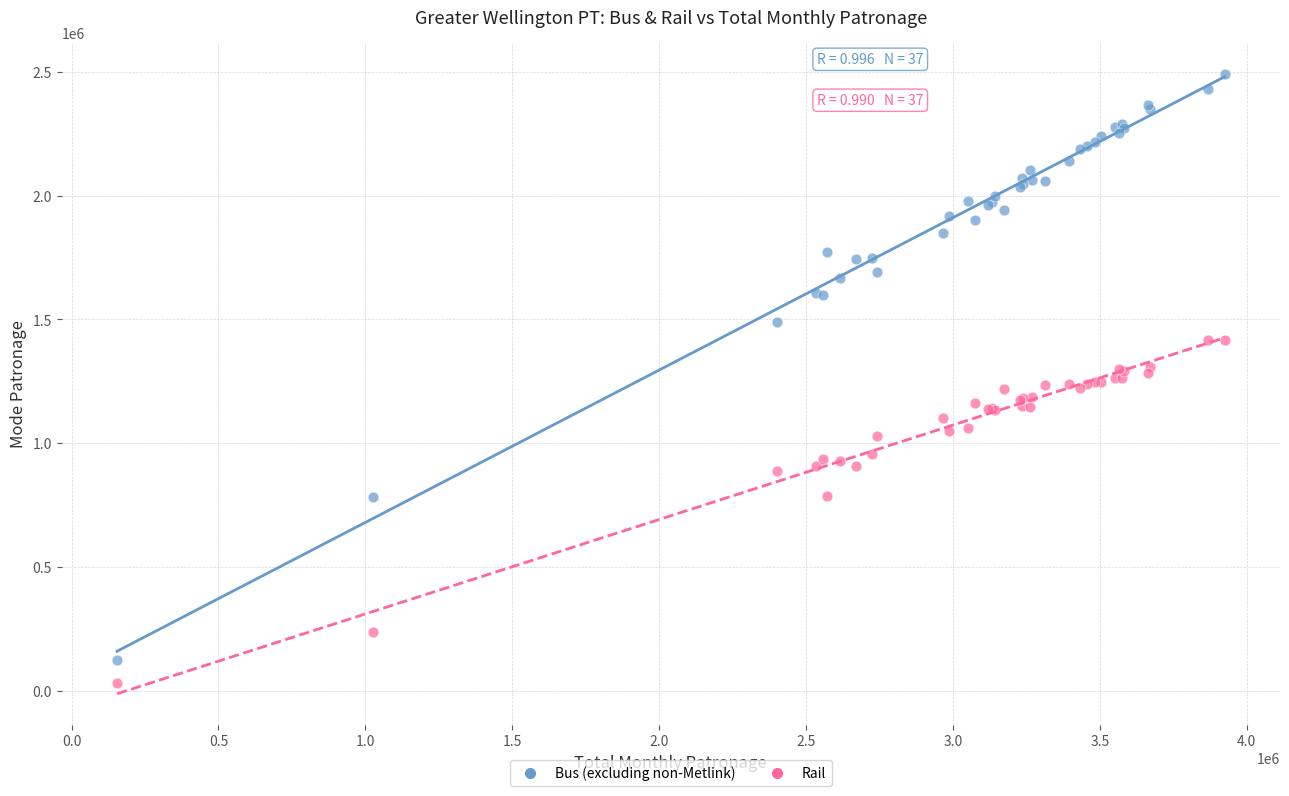

Which series has the largest Y range (max minus min)?

Bus (excluding non-Metlink)